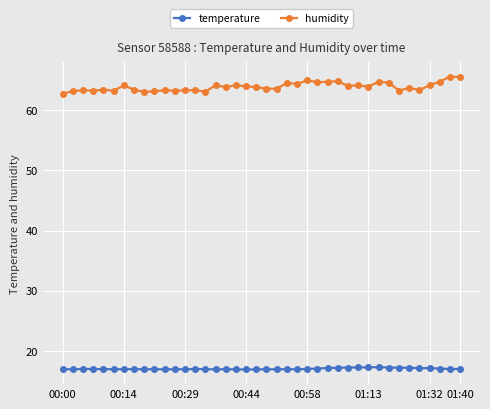

True or false: temperature has more than 1 points higher than both neighbors.

True